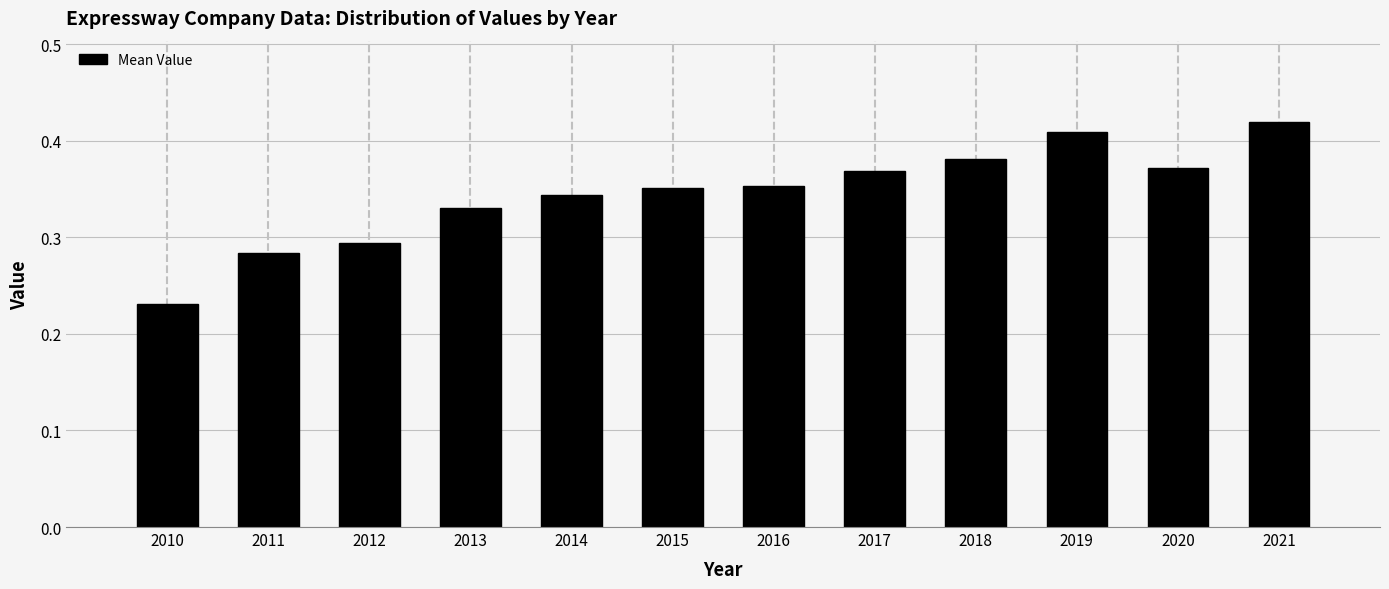

What is the sum of the values at 2011 and 2010?

0.5